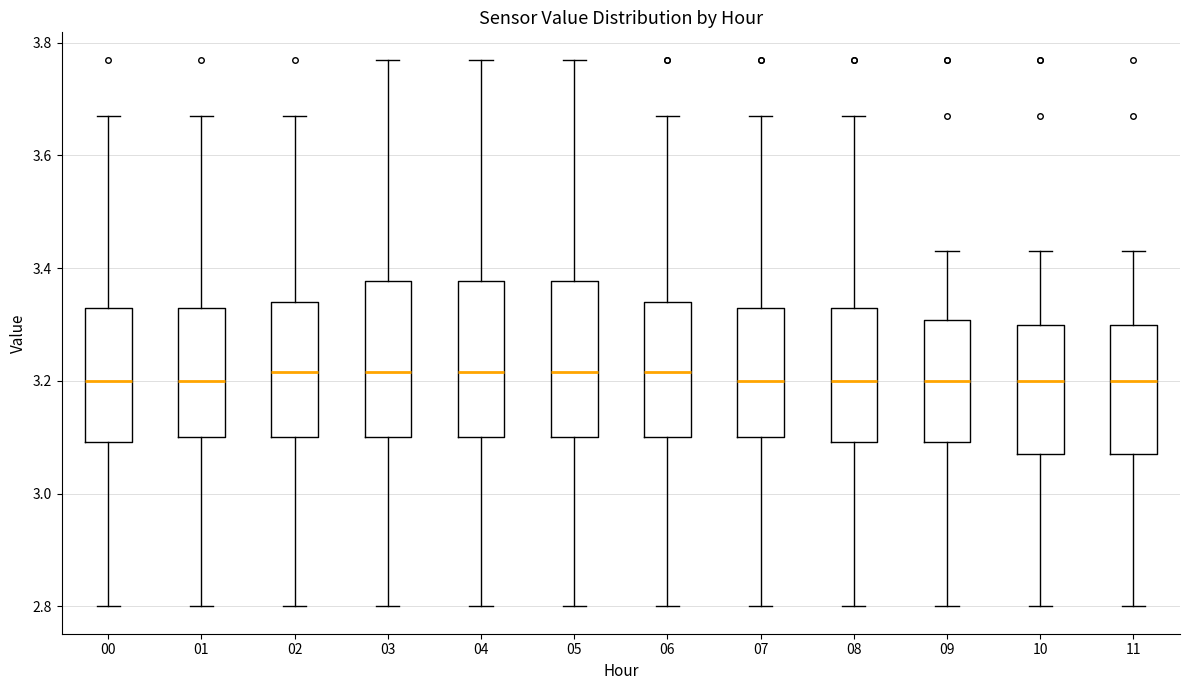

Reading left to right, read every box against the y-axis: the position of its median line, the range the box covers, and the ends of its whiskers. The values are not printed on the chart, so give them approximately, as read against the axis.

00: median 3.20, box 3.10 to 3.34, whiskers 2.80 to 3.68
01: median 3.20, box 3.10 to 3.34, whiskers 2.80 to 3.68
02: median 3.22, box 3.10 to 3.34, whiskers 2.80 to 3.68
03: median 3.22, box 3.10 to 3.38, whiskers 2.80 to 3.78
04: median 3.22, box 3.10 to 3.38, whiskers 2.80 to 3.78
05: median 3.22, box 3.10 to 3.38, whiskers 2.80 to 3.78
06: median 3.22, box 3.10 to 3.34, whiskers 2.80 to 3.68
07: median 3.20, box 3.10 to 3.34, whiskers 2.80 to 3.68
08: median 3.20, box 3.10 to 3.34, whiskers 2.80 to 3.68
09: median 3.20, box 3.10 to 3.30, whiskers 2.80 to 3.44
10: median 3.20, box 3.08 to 3.30, whiskers 2.80 to 3.44
11: median 3.20, box 3.08 to 3.30, whiskers 2.80 to 3.44